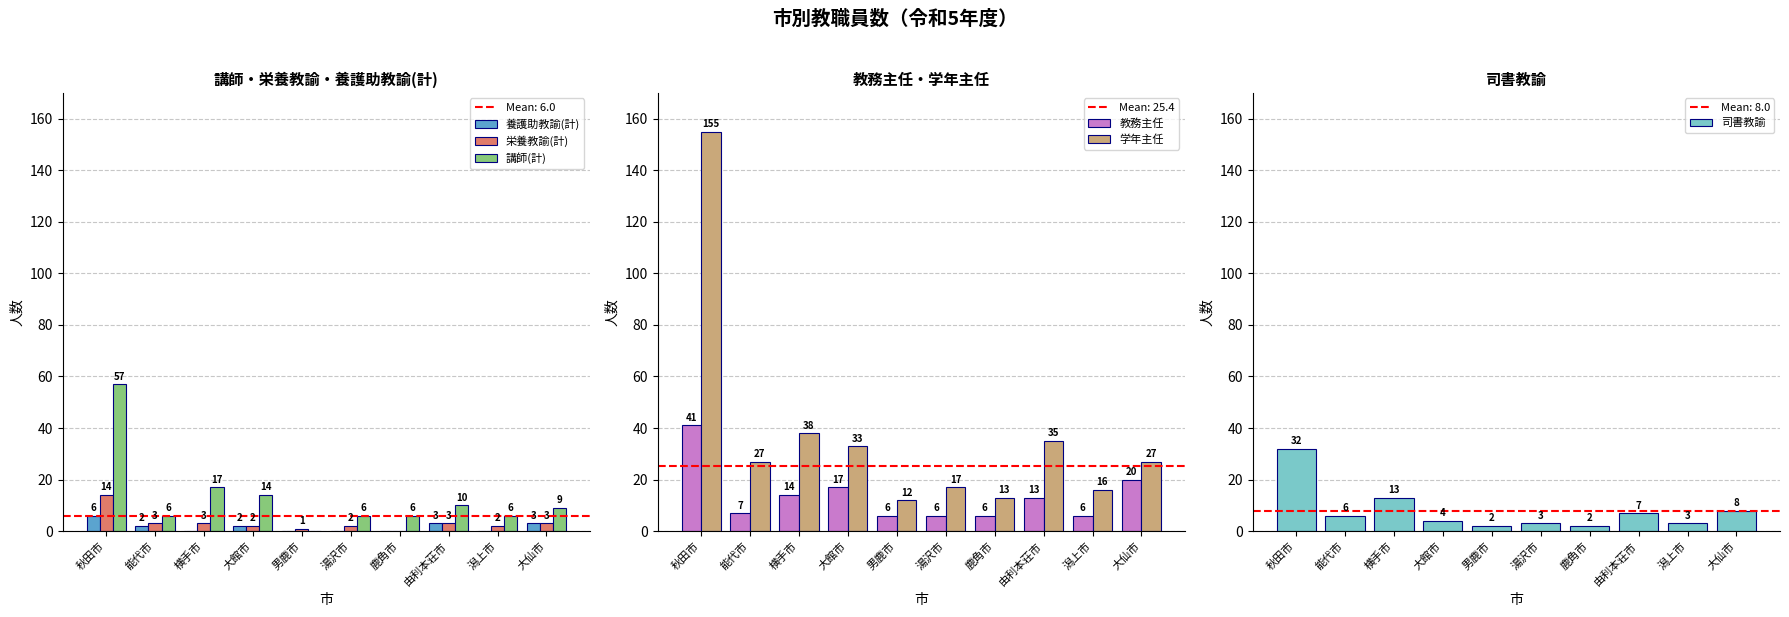

Rank the series at 湯沢市 from lowest to highest value.

養護助教諭(計), 栄養教諭(計), 司書教諭, 講師(計), 教務主任, 学年主任